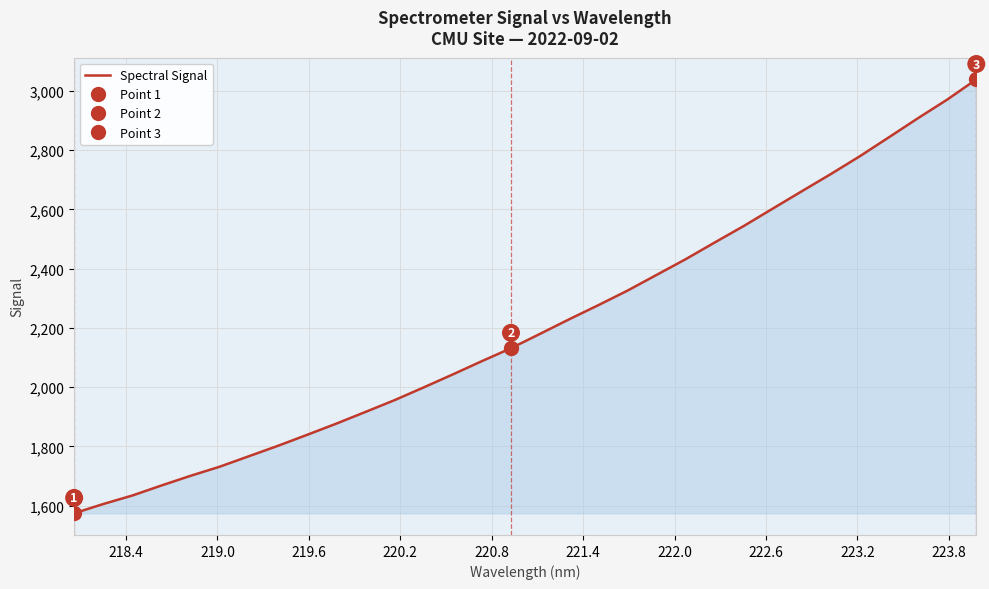

What is the average value?

2209.8